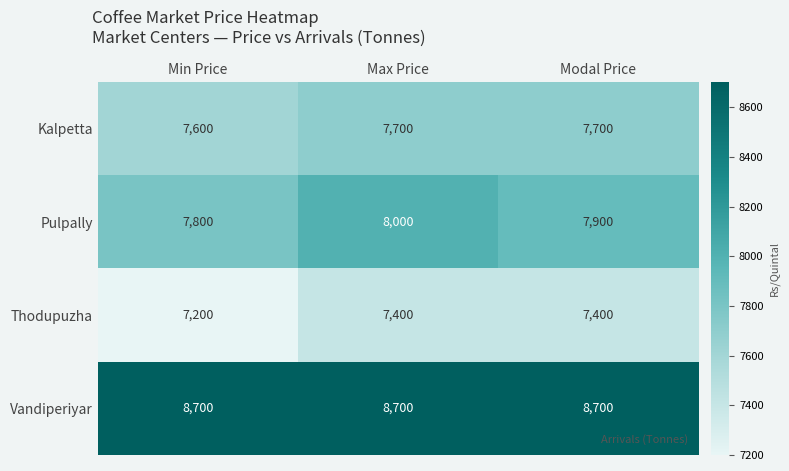

Which series has the largest total across all categories?

Vandiperiyar